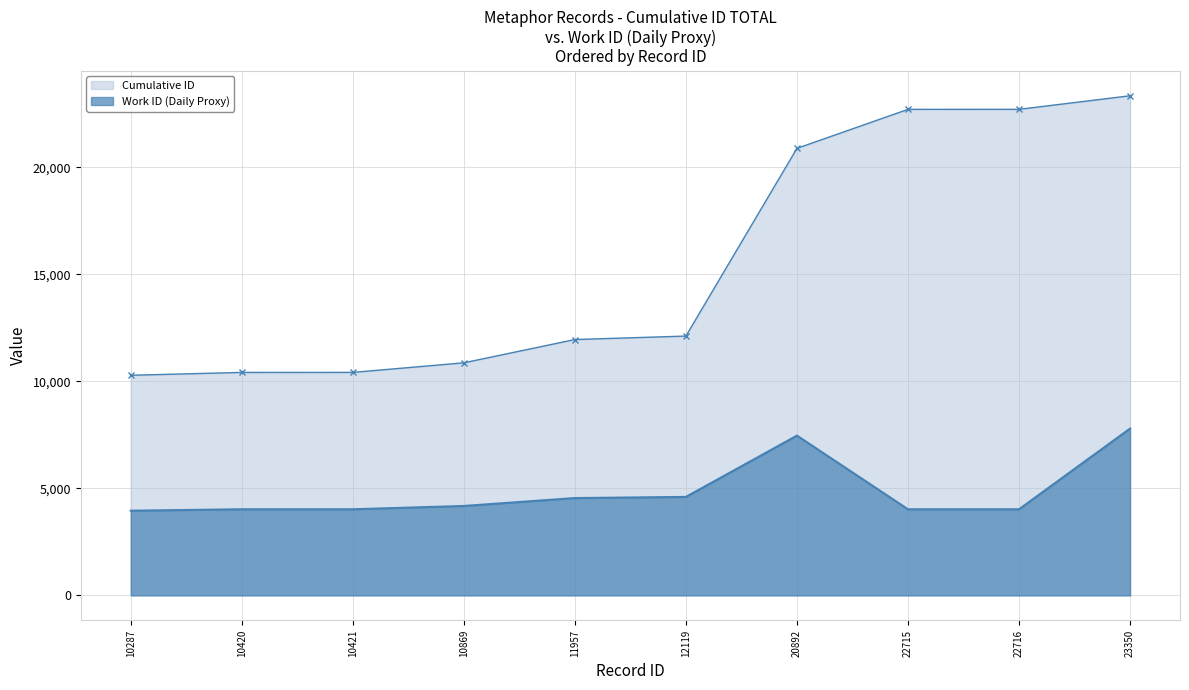

Which category has the highest value across all series?

23350